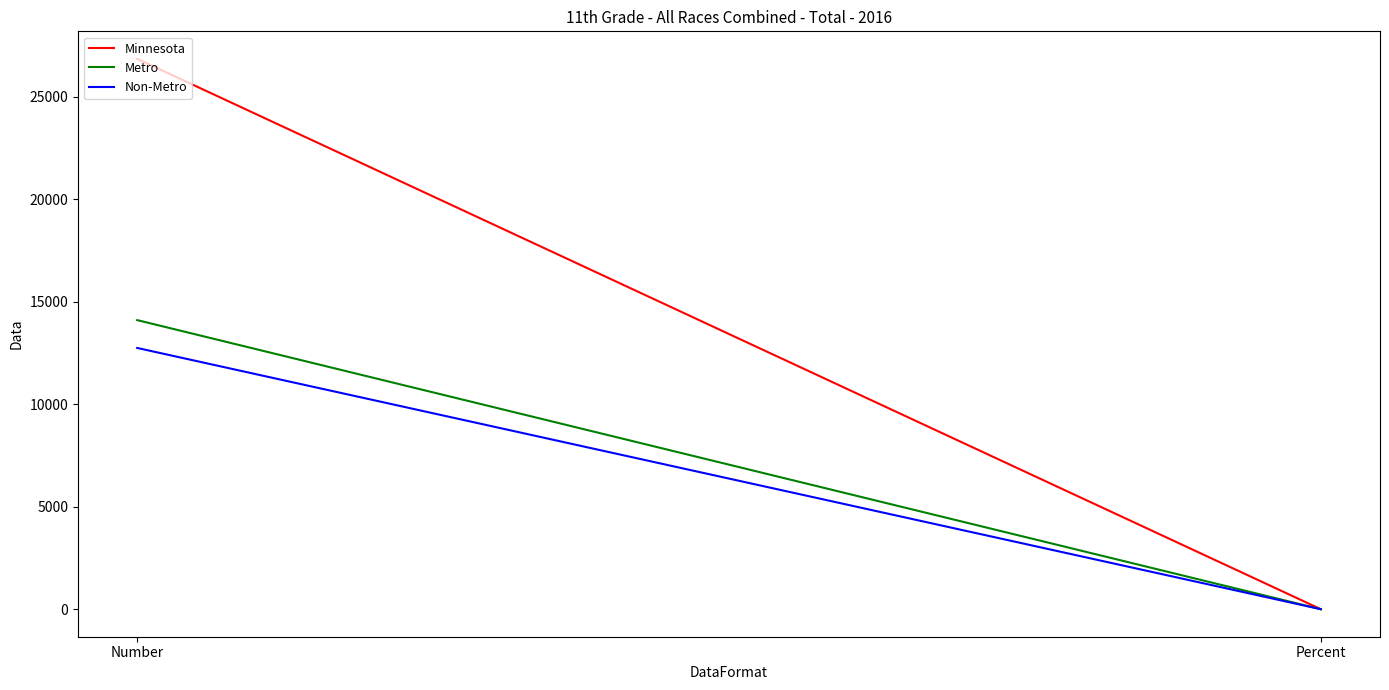

True or false: Minnesota has a value of 0.8 at Percent.

True